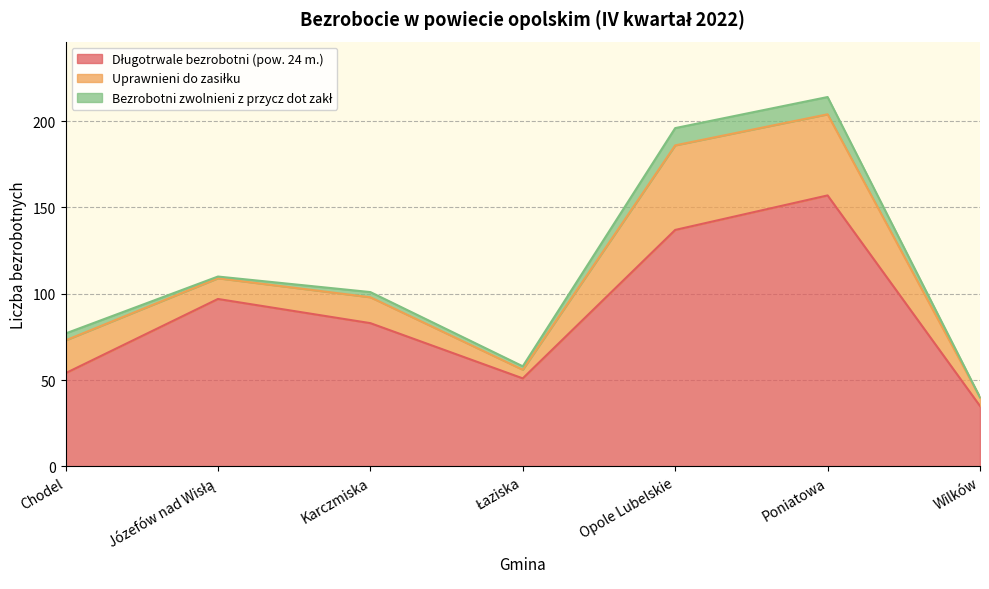

What is the label of the 3rd point from the left?

Karczmiska